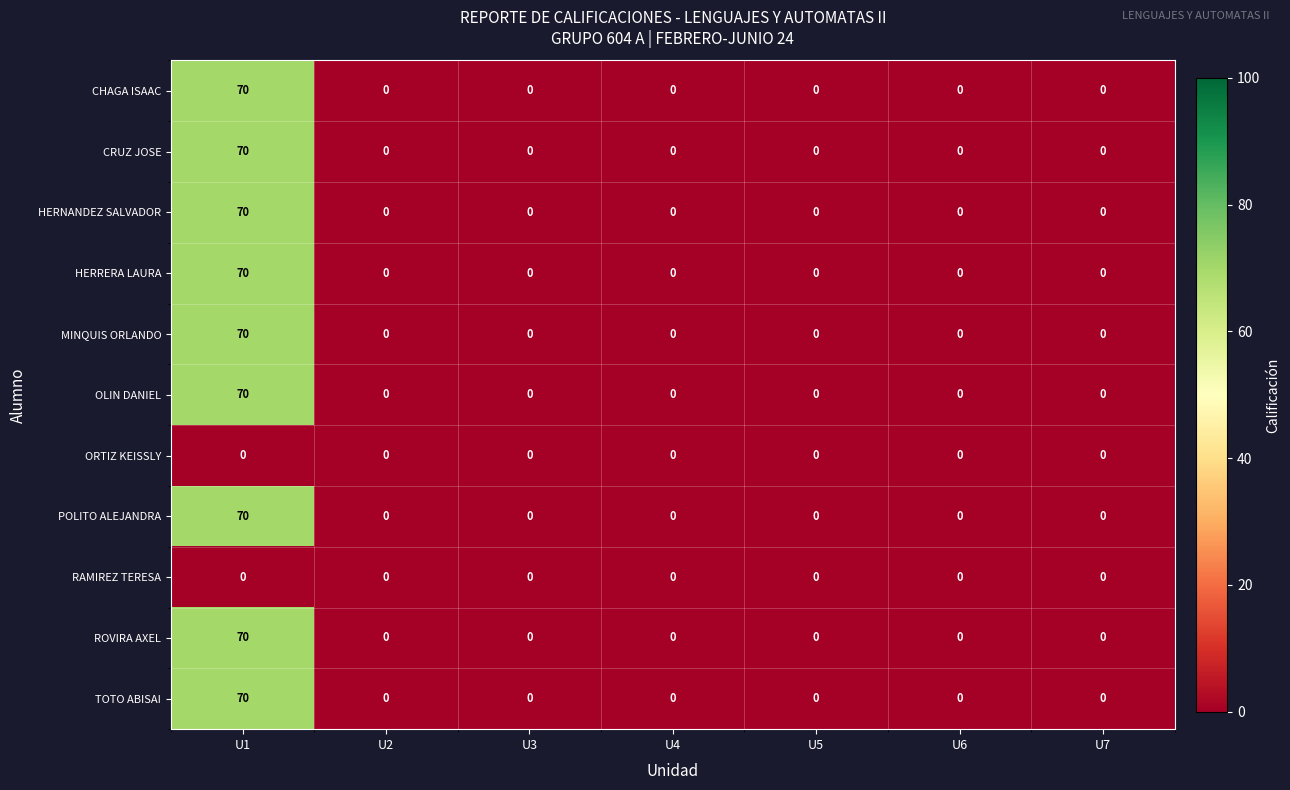

Count the number of categories in the chart.

7